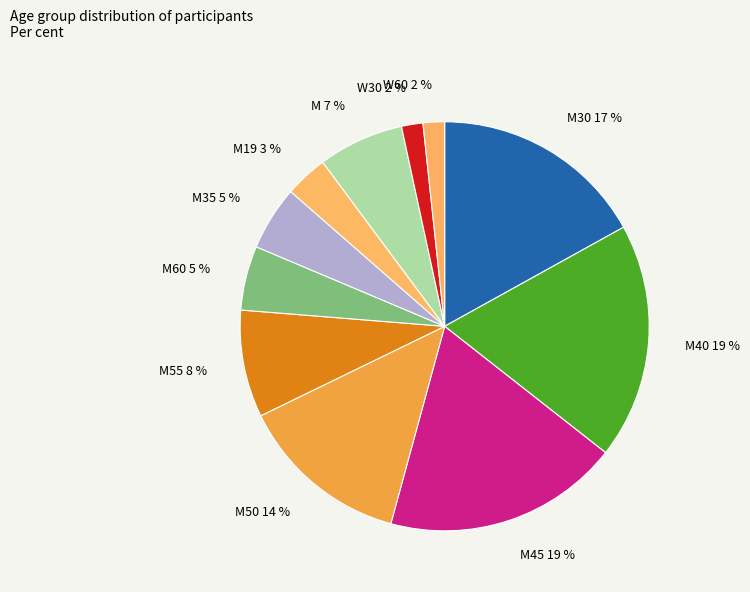

The M45 19 % slice represents 31% of the pie. True or false?

False